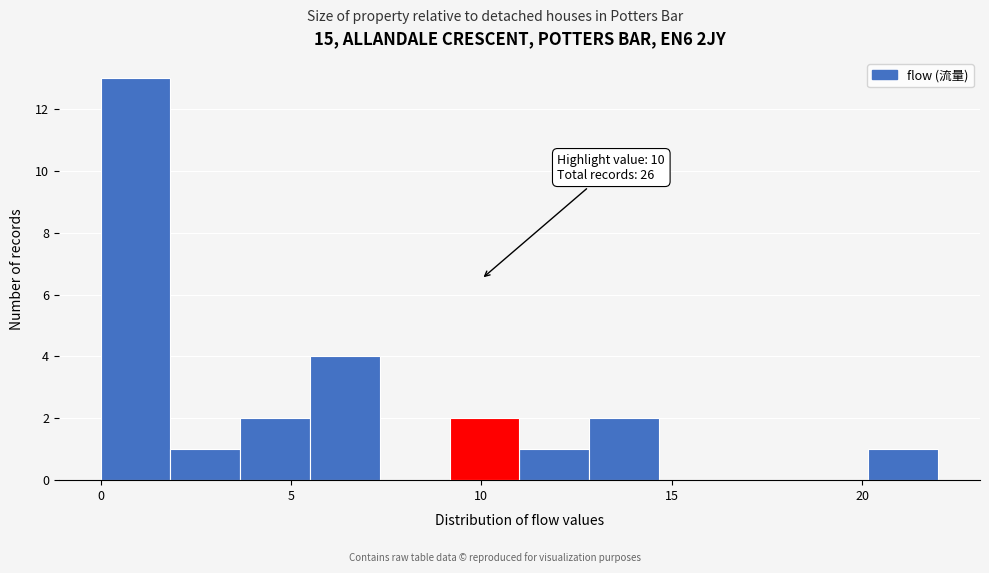

Around what value on the x-axis is the tallest bar? Give the approximate position of its centre, as read against the axis.

1.0